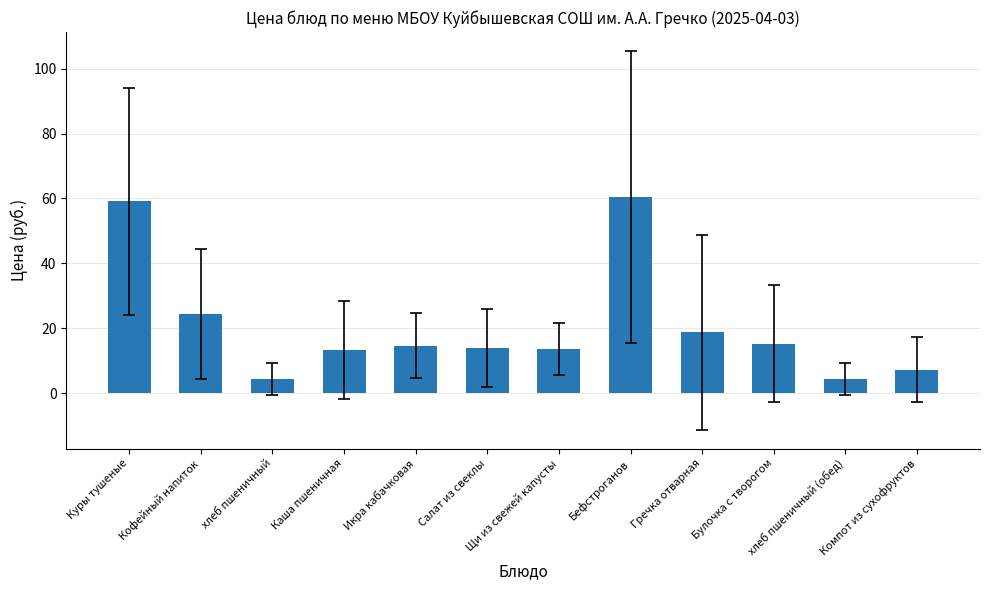

Does the chart contain any negative values?

No